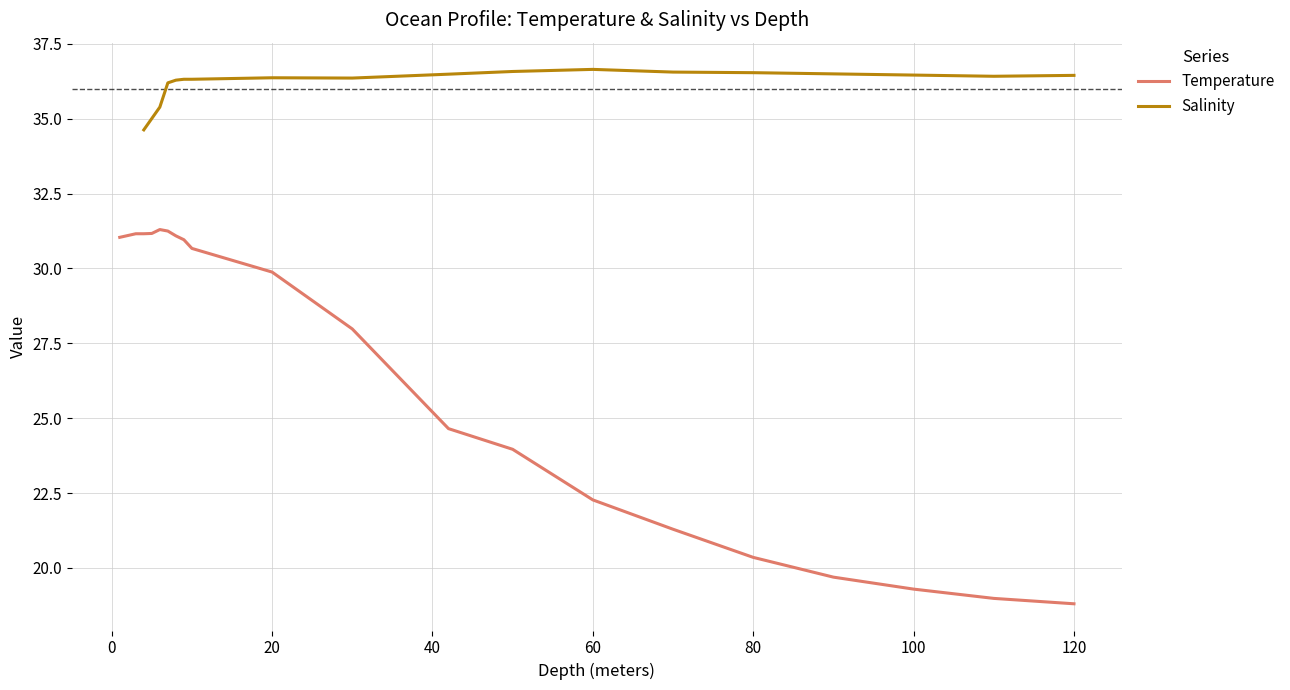

Approximately how many times larger is the value at 70.0 compared to 5.0?

0.7